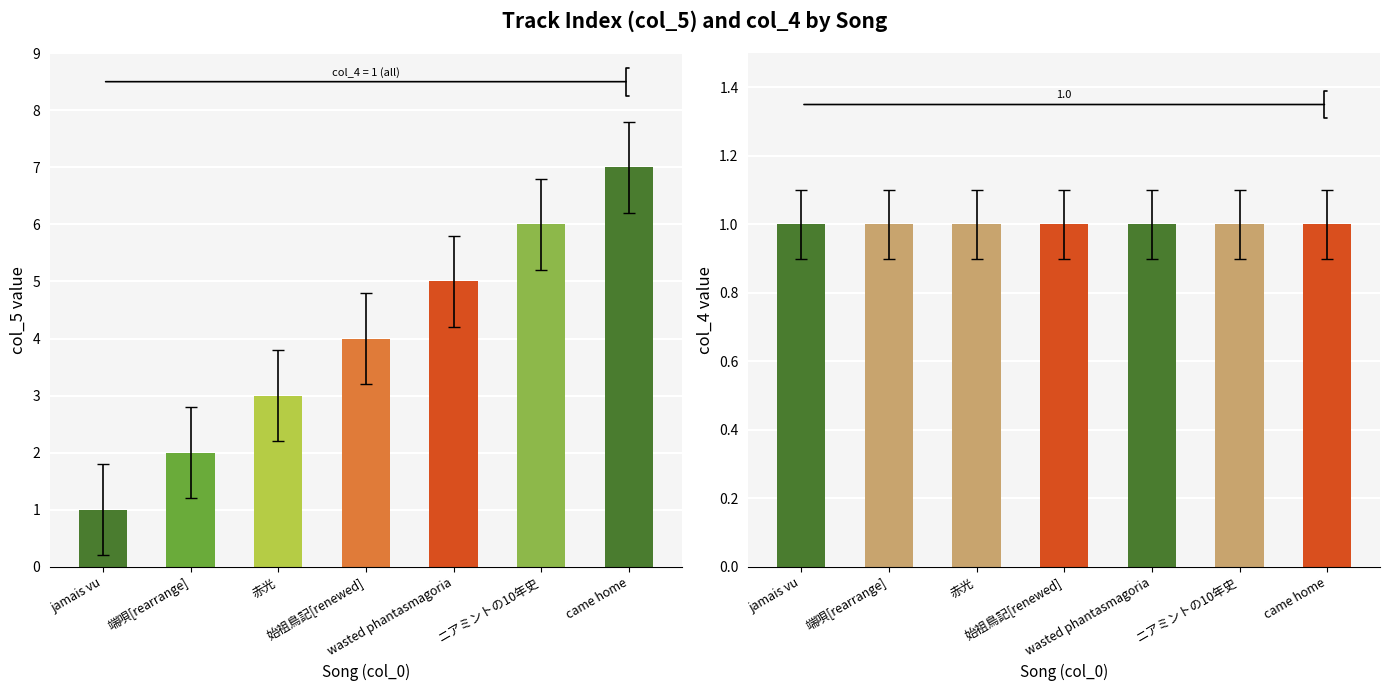

Reading left to right, list all the values displayed in this chart.

col_5: 1	2	3	4	5	6	7
col_4: 1	1	1	1	1	1	1